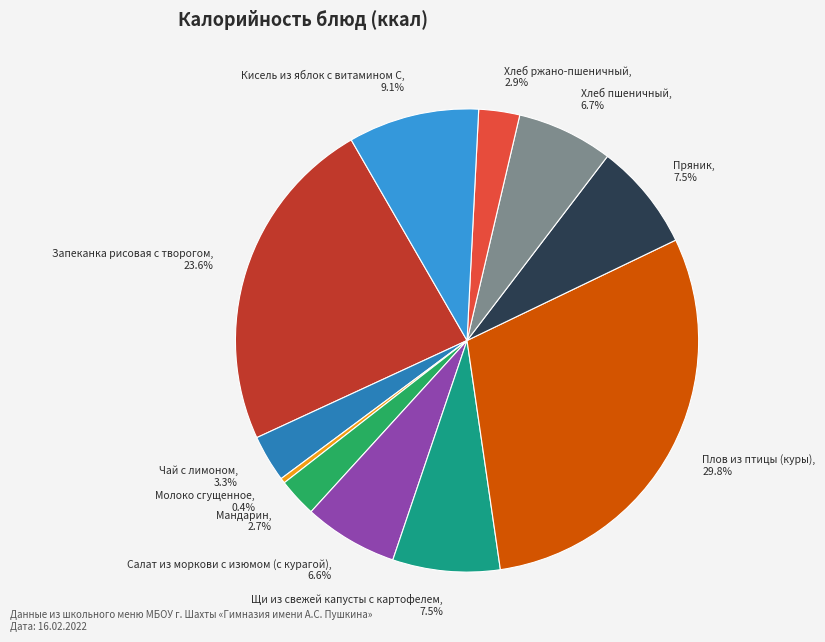

What is the ratio of the value at Хлеб ржано-пшеничный to the value at Хлеб пшеничный?

0.4